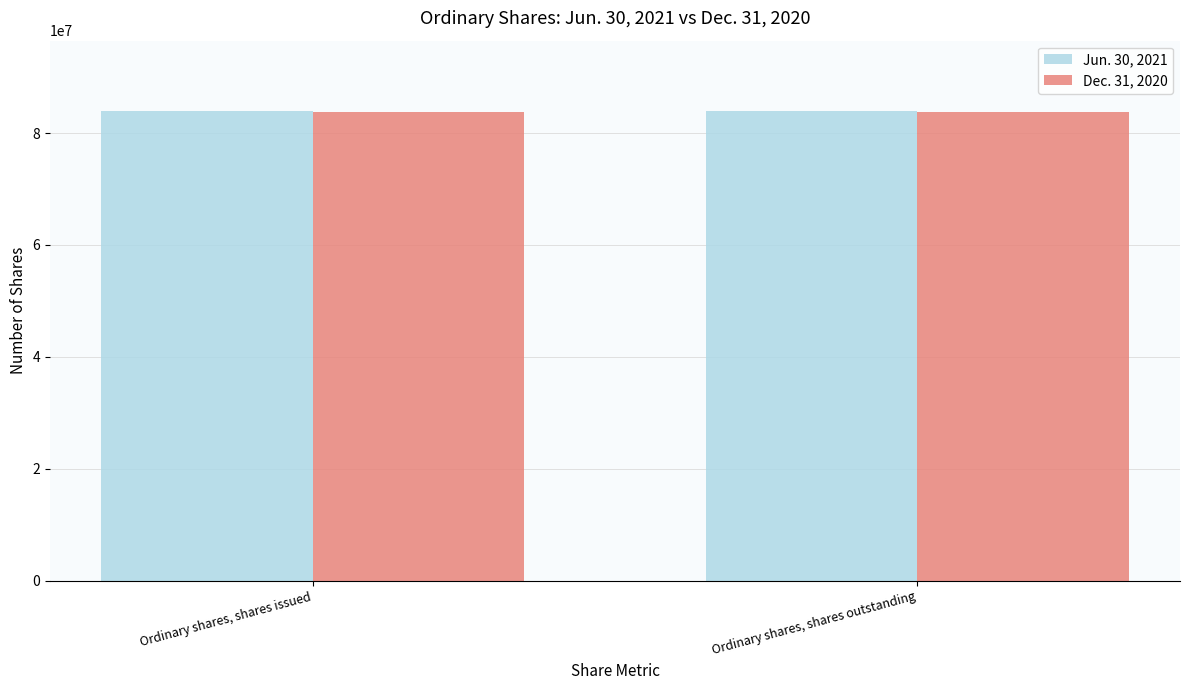

What are all the series names shown in the legend?

Jun. 30, 2021, Dec. 31, 2020